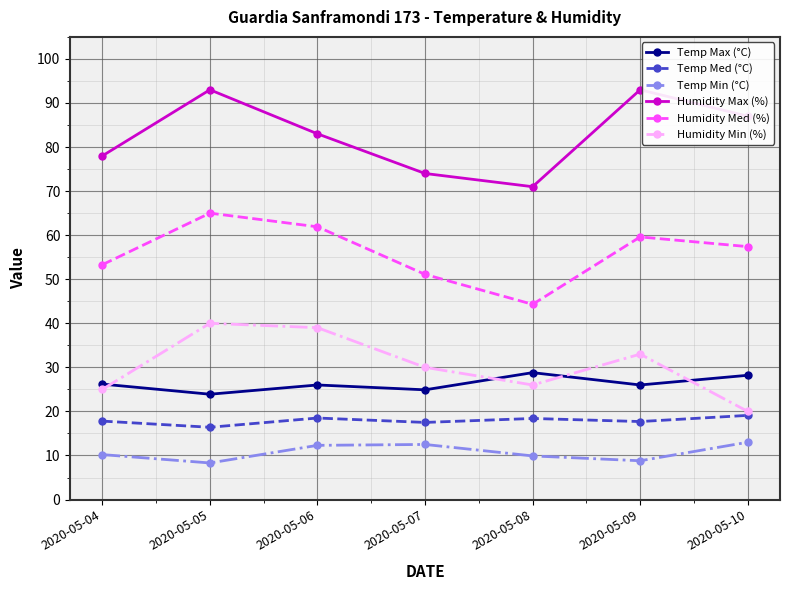

What is the minimum value for Humidity Min (%)?

20.0